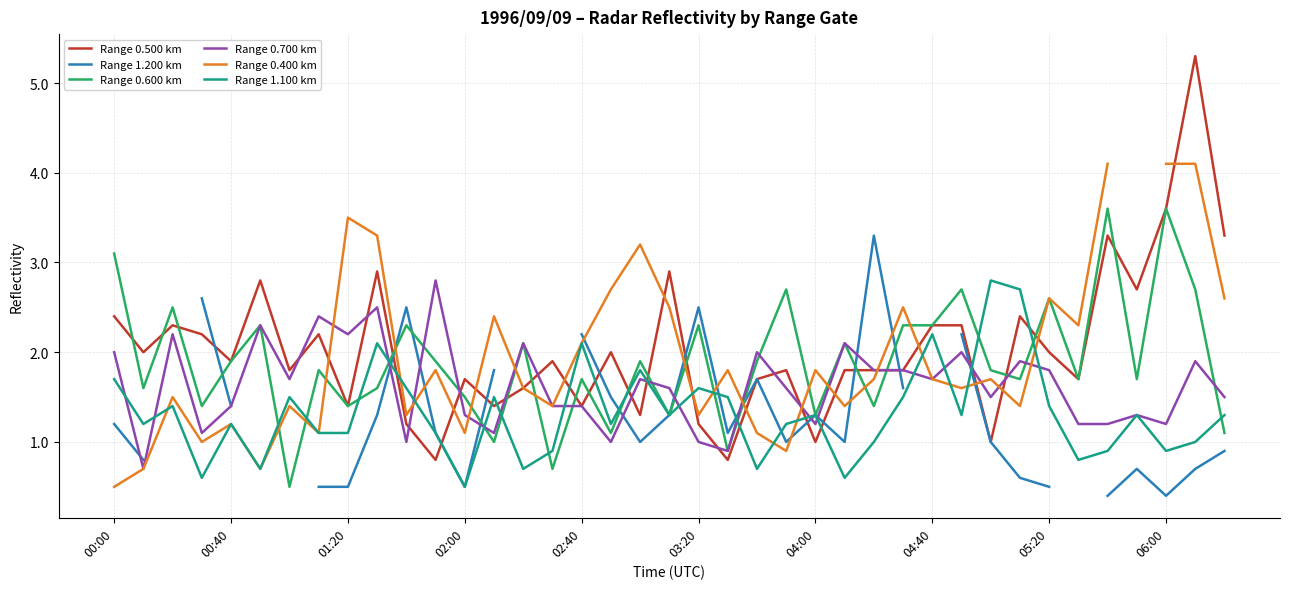

Which series has the widest spread of values?

Range 0.500 km